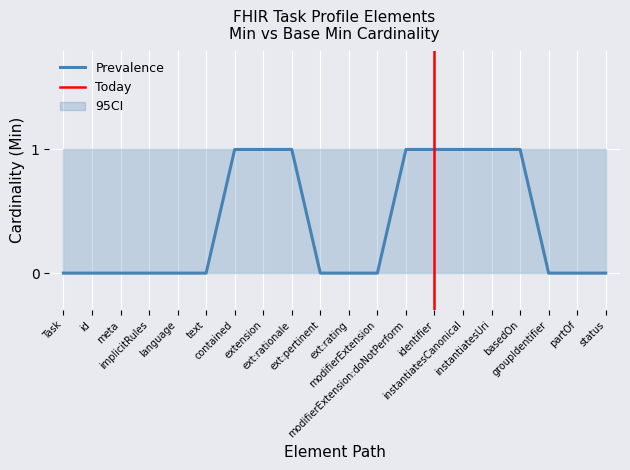

What is the label of the 18th point from the left?

Task.groupIdentifier